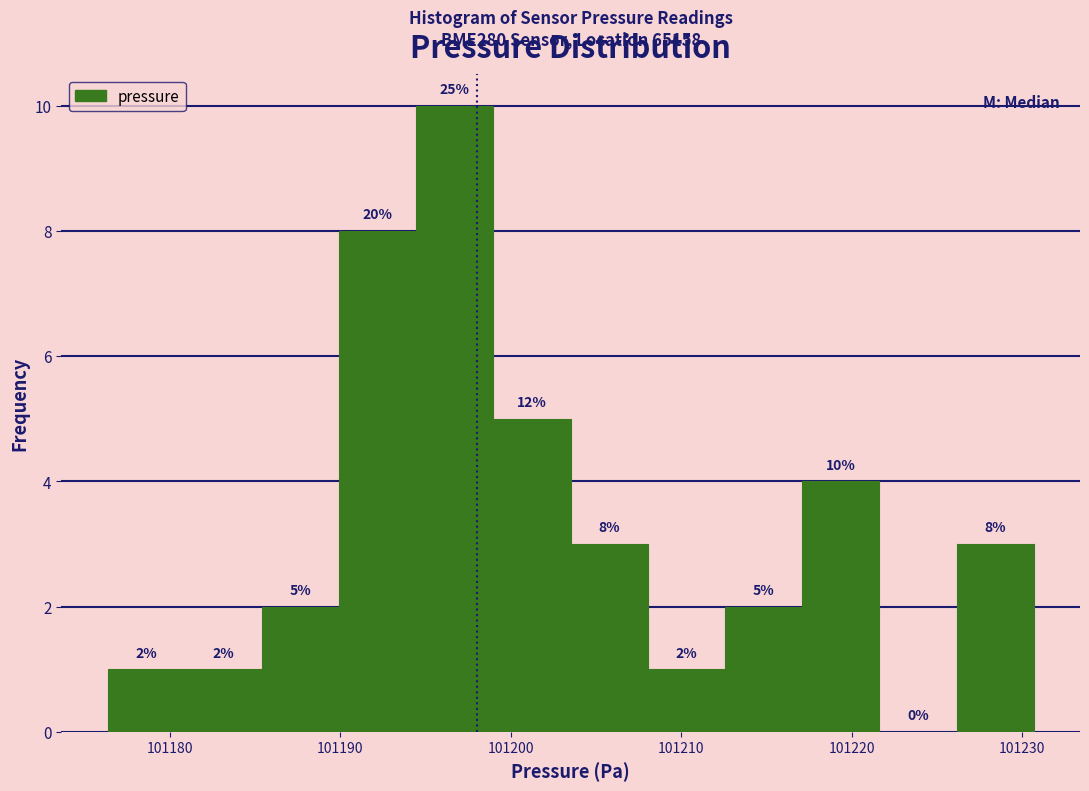

Over which range of the x-axis is the bar tallest?

101194 to 101199